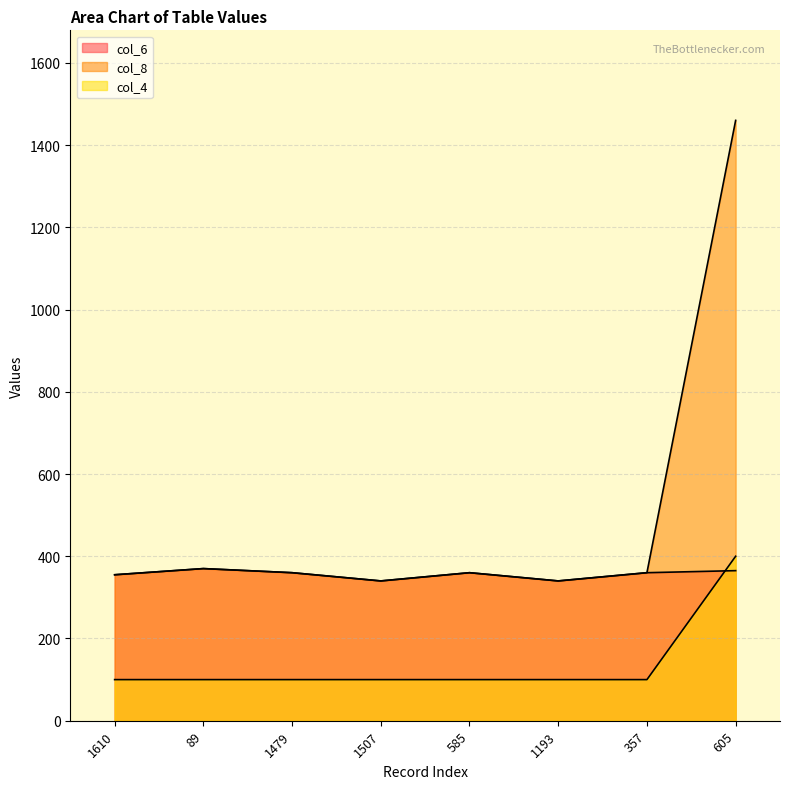

Rank the series by their average value, from highest to lowest.

col_8, col_6, col_4